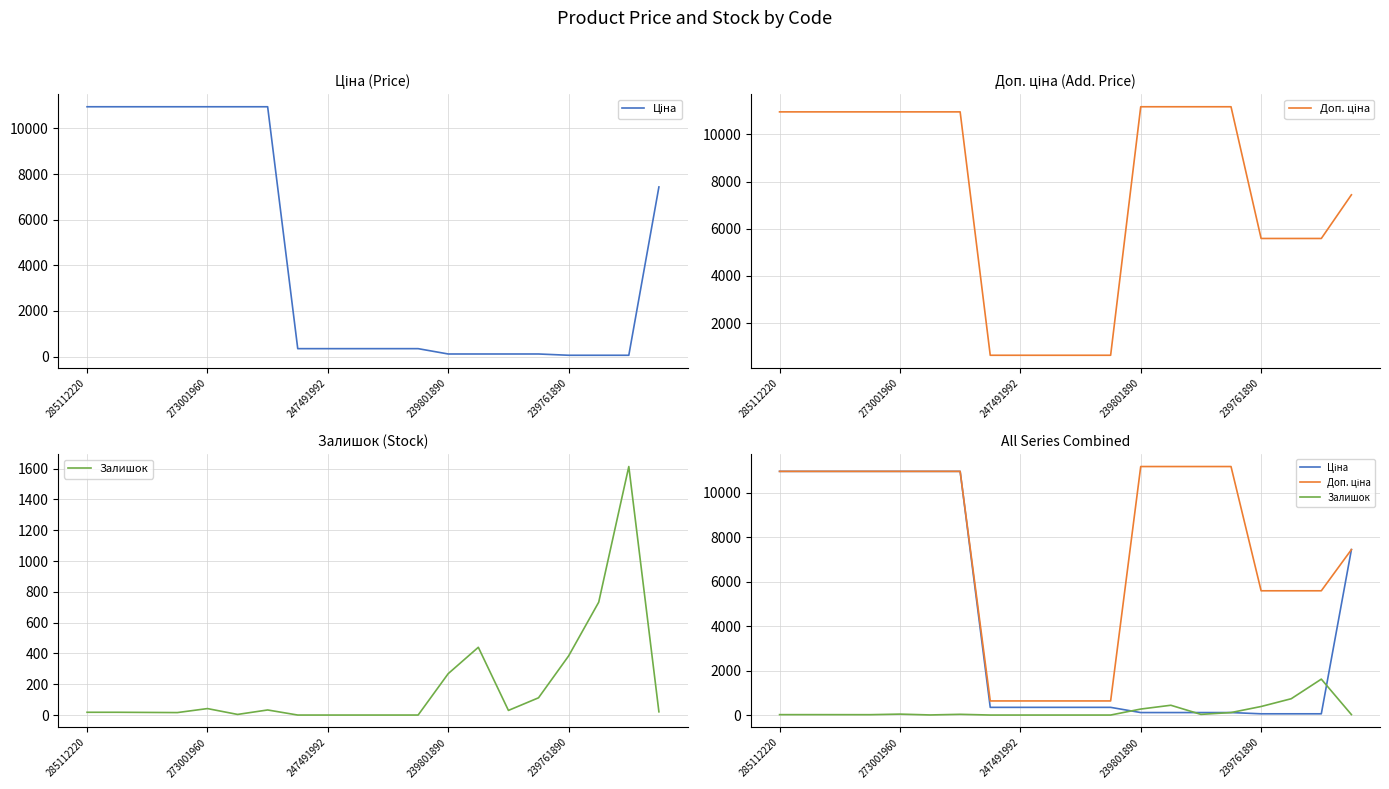

True or false: Залишок and Ціна cross at least once.

True